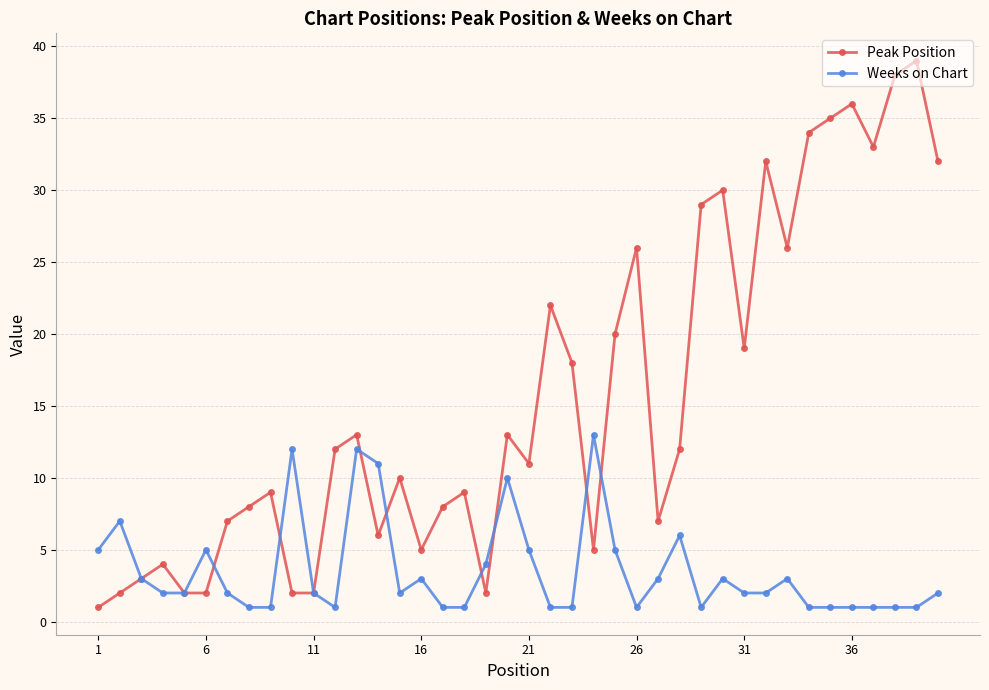

True or false: Weeks on Chart has more than 2 points higher than both neighbors.

True